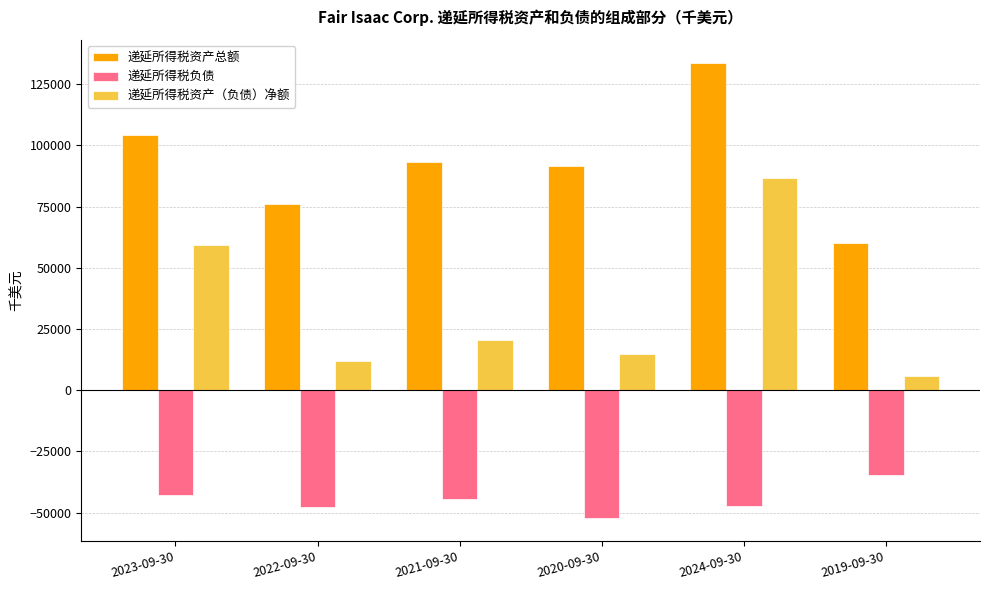

What is the label of the 4th bar from the left?

2020-09-30